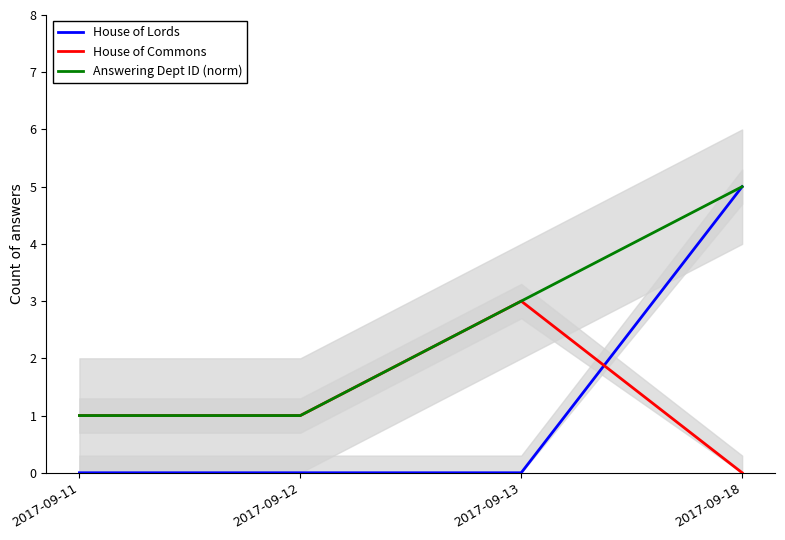

Where is the first local maximum for House of Commons?

2017-09-13